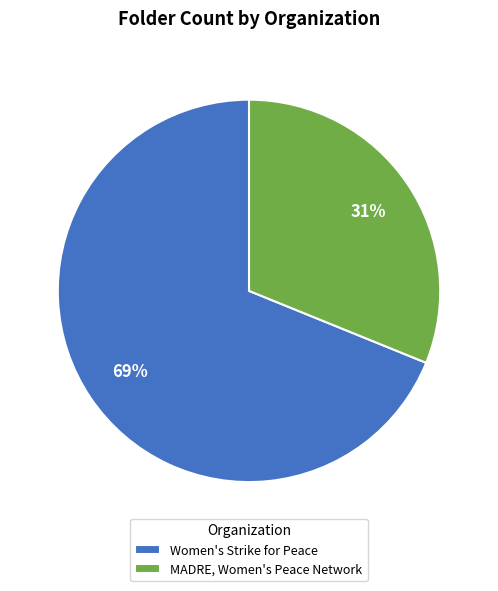

Count the number of slices in the pie.

2